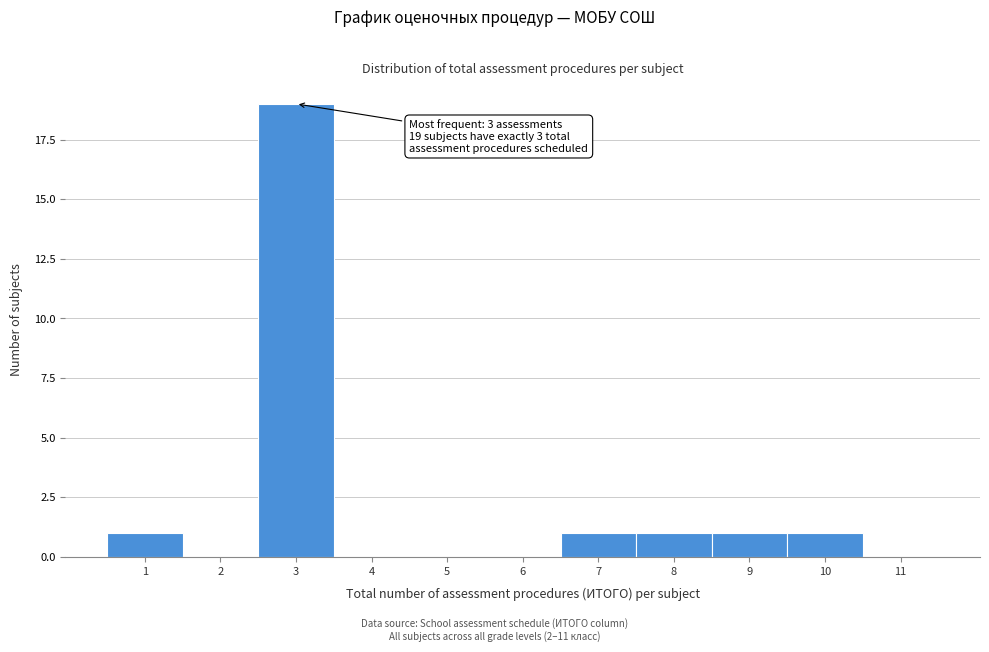

Reading left to right, what are all the values shown in this chart?

1=1	2=0	3=19	4=0	5=0	6=0	7=1	8=1	9=1	10=1	11=0